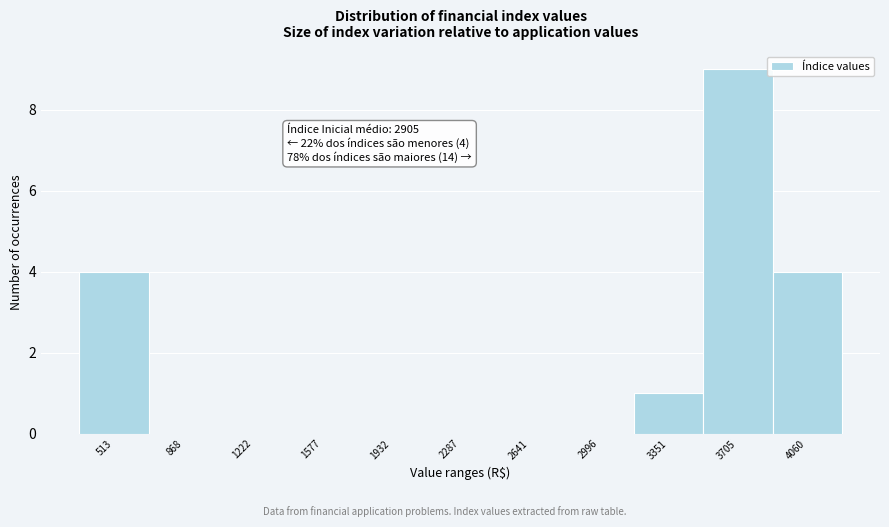

Reading left to right, transcribe all the data shown in this chart.

513=4	868=0	1222=0	1577=0	1932=0	2287=0	2641=0	2996=0	3351=1	3705=9	4060=4